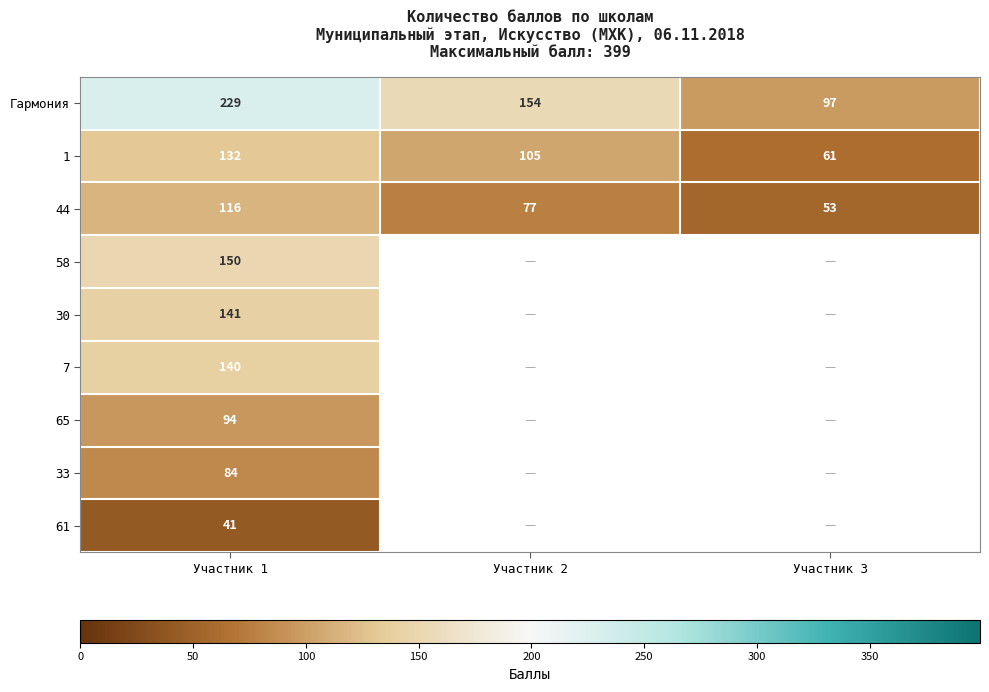

What is the difference between the second highest and minimum values in the 44 series?

24